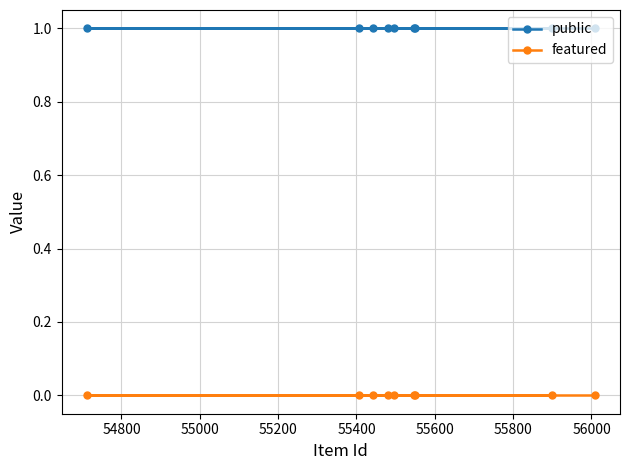

True or false: public and featured intersect in this chart.

False